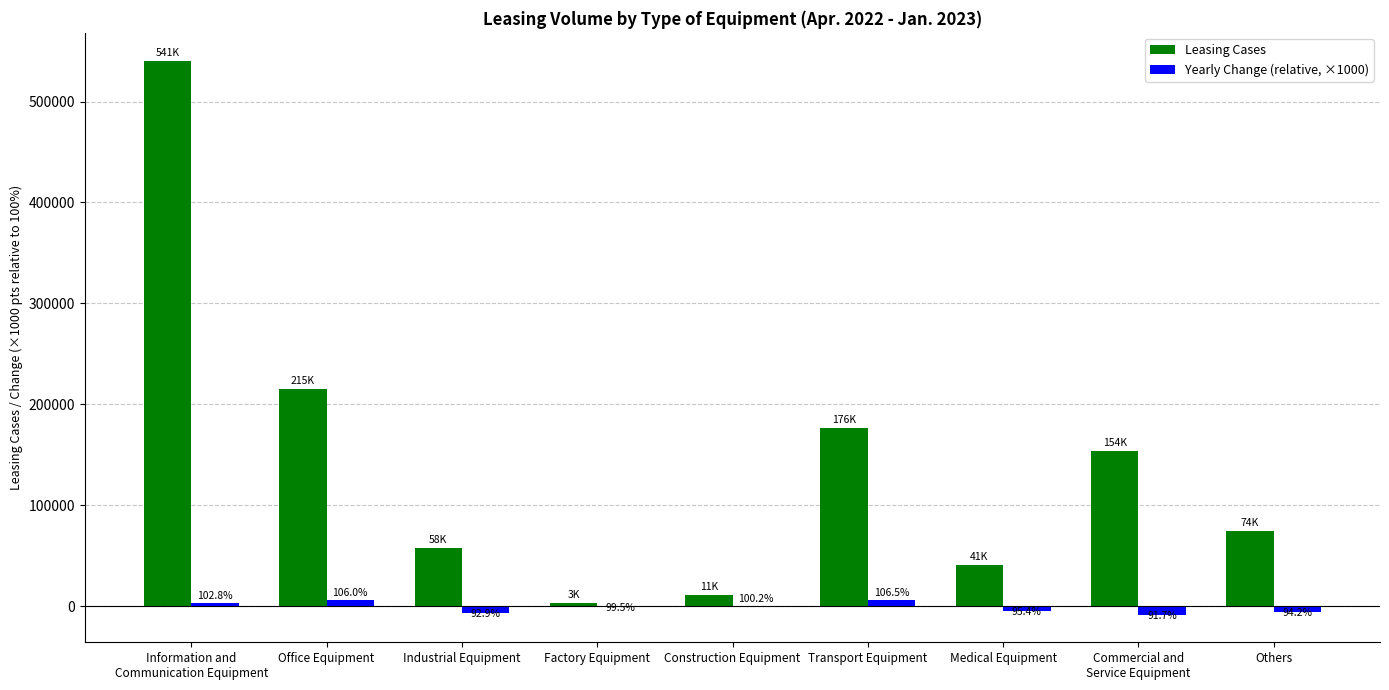

Does the chart contain stacked bars?

No